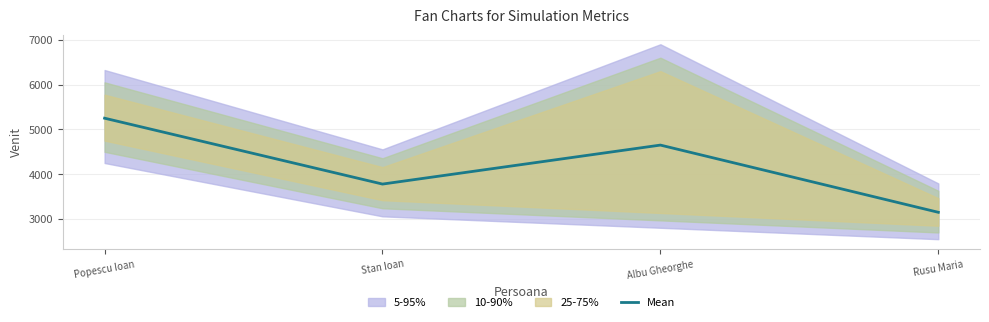

Does the chart have visible grid lines?

Yes